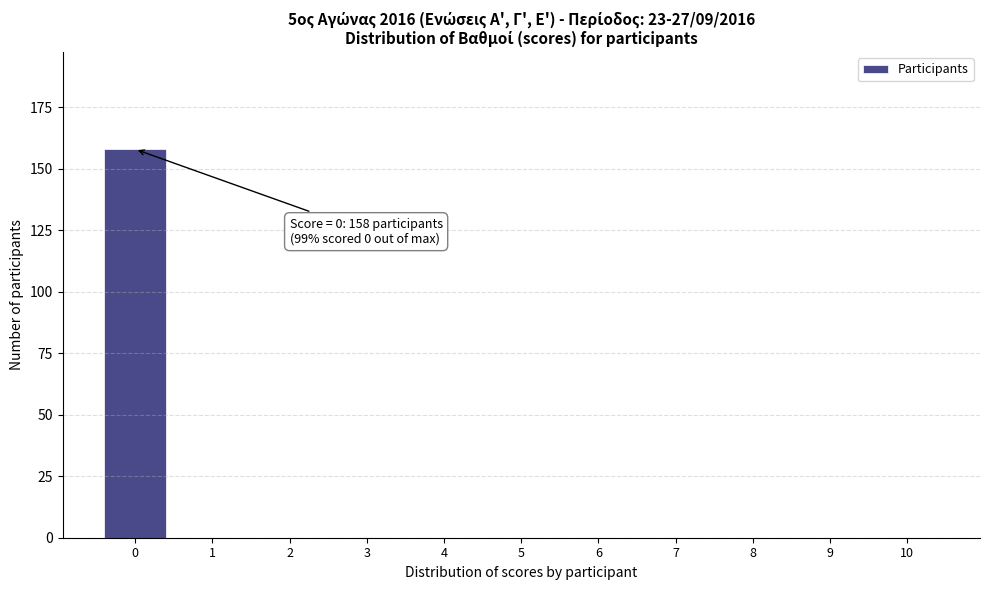

Reading left to right, extract all data points from this chart.

0=158	1=0	2=0	3=0	4=0	5=0	6=0	7=0	8=0	9=0	10=0